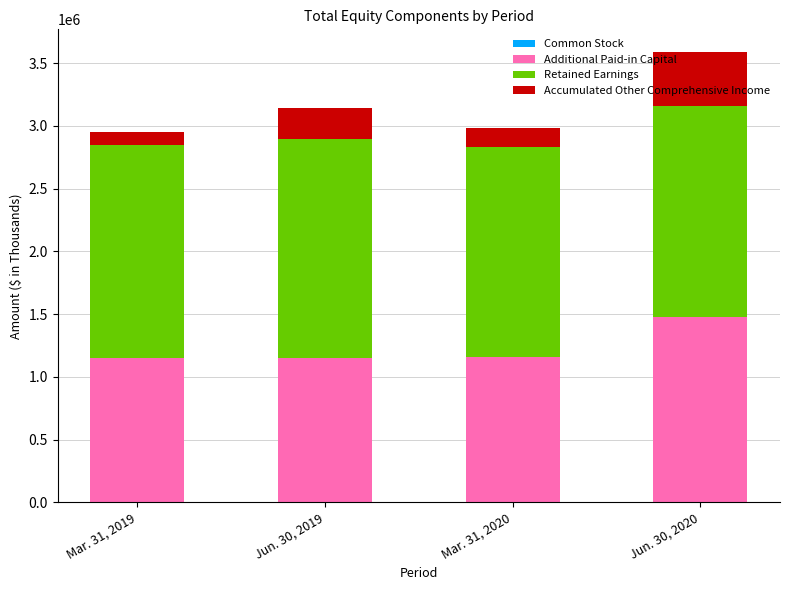

At which category is the sum across all series the highest?

Jun. 30, 2020